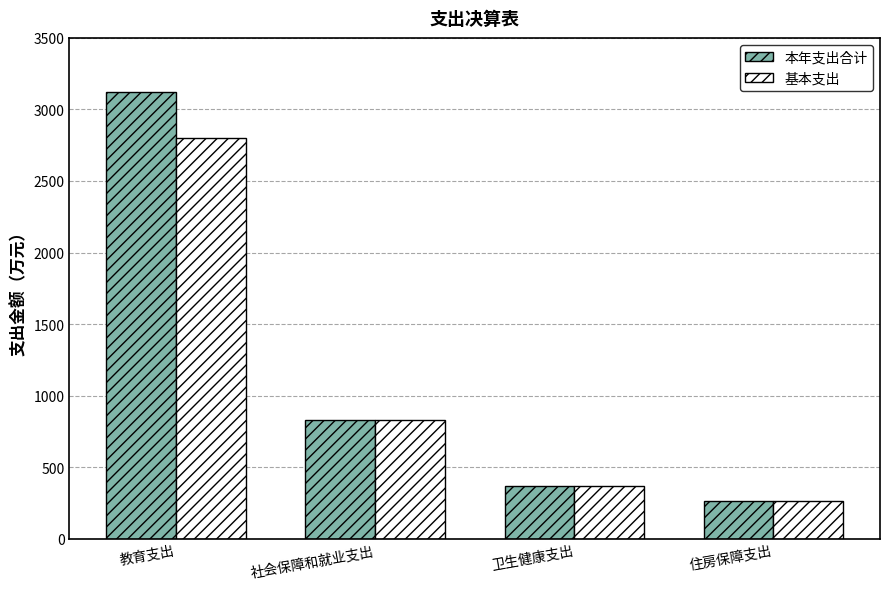

What is the difference between the maximum and second lowest values in the 本年支出合计 series?

2748.8